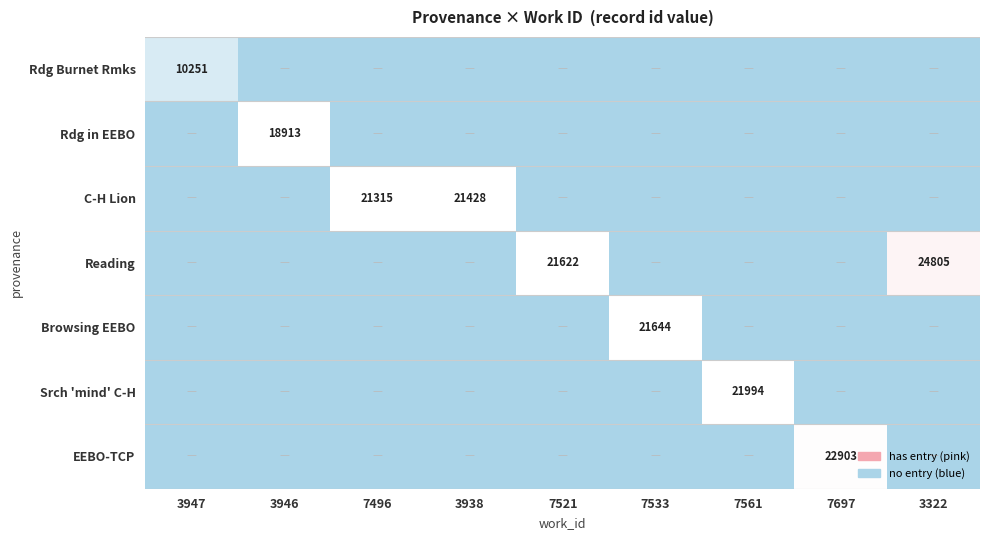

Where is Rdg in EEBO nearest to the value -11085?

3946